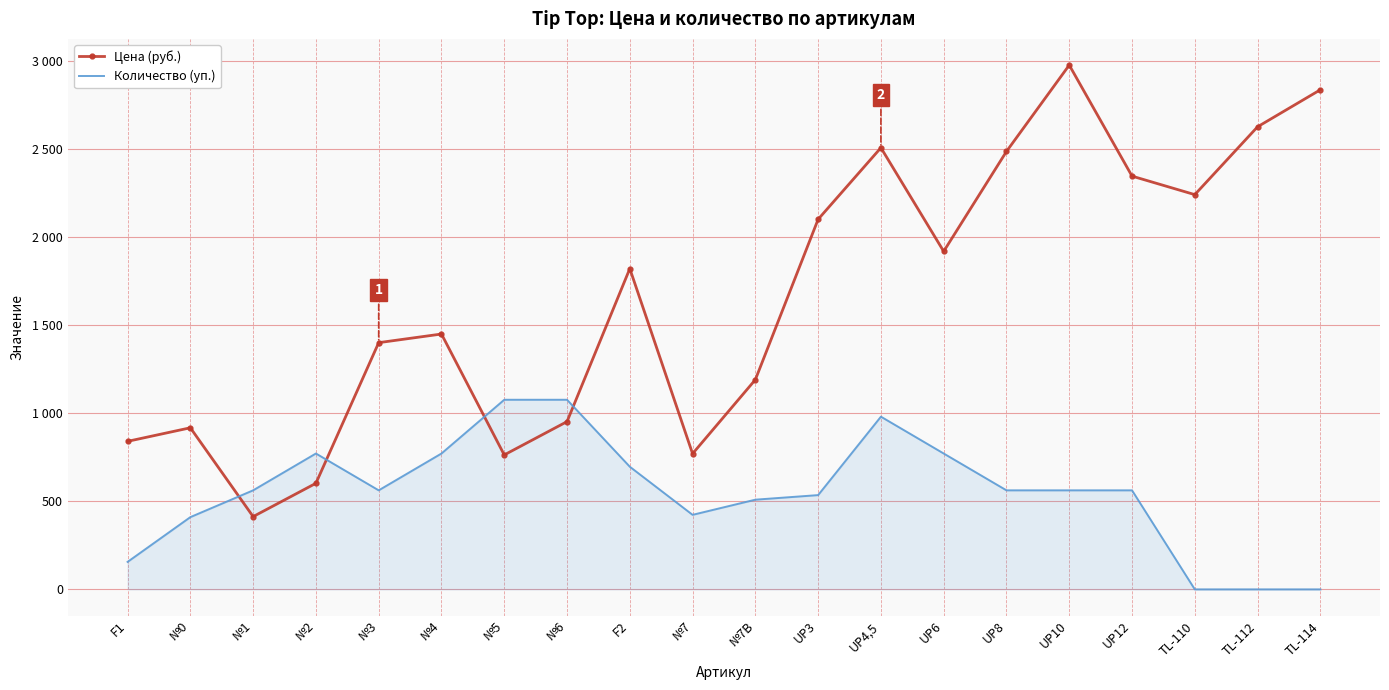

Reading left to right, transcribe all the data shown in this chart.

Цена (руб.): F1=840	№0=917	№1=413	№2=602	№3=1400	№4=1449	№5=763	№6=952	F2=1820	№7=770	№7B=1190	UP3=2100	UP4,5=2506	UP6=1918	UP8=2485	UP10=2975	UP12=2345	TL-110=2240	TL-112=2625	TL-114=2835
Количество (уп.): F1=156	№0=410	№1=562	№2=771	№3=562	№4=771	№5=1076	№6=1076	F2=696	№7=423	№7B=509	UP3=535	UP4,5=980	UP6=771	UP8=562	UP10=562	UP12=562	TL-110=0	TL-112=0	TL-114=0